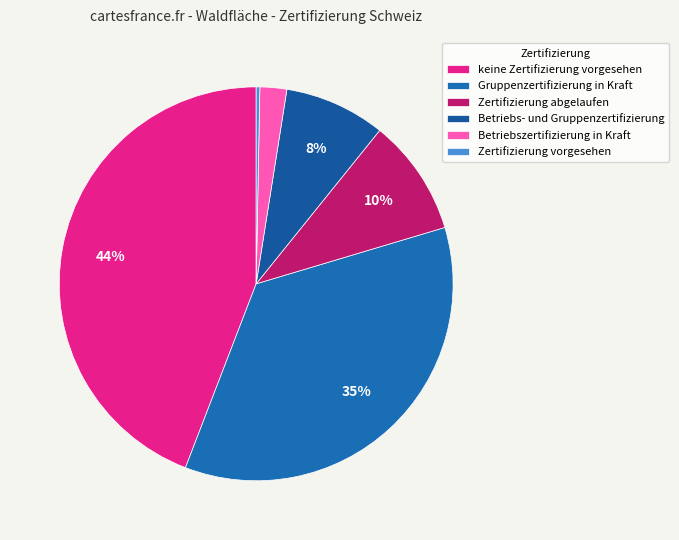

Rank the categories by value from highest to lowest.

keine Zertifizierung vorgesehen, Gruppenzertifizierung in Kraft, Zertifizierung abgelaufen, Betriebs- und Gruppenzertifizierung, Betriebszertifizierung in Kraft, Zertifizierung vorgesehen